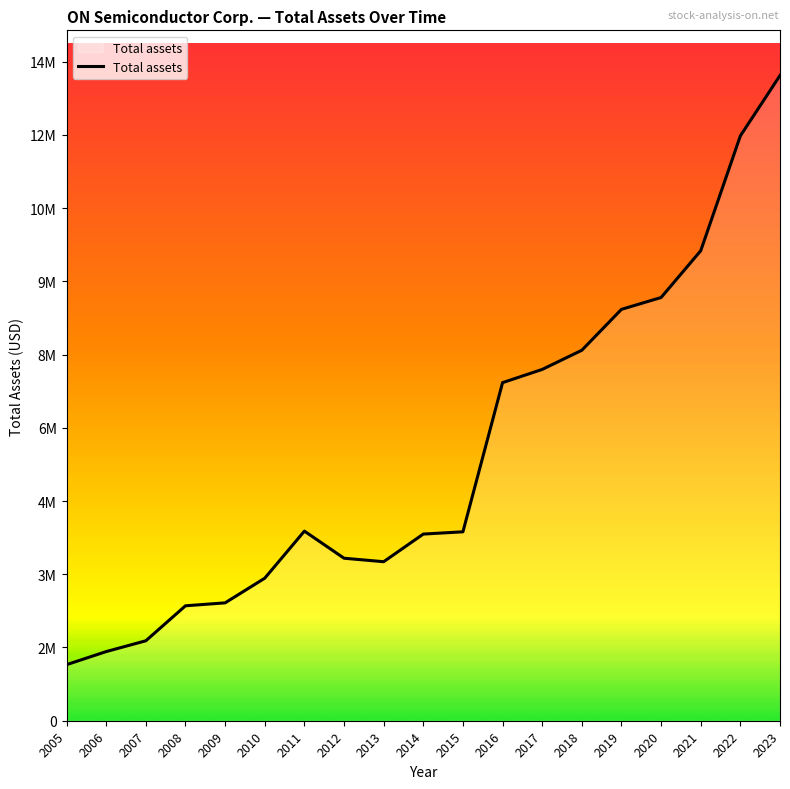

What is the ratio of the value at 2019 to the value at 2022?

0.7